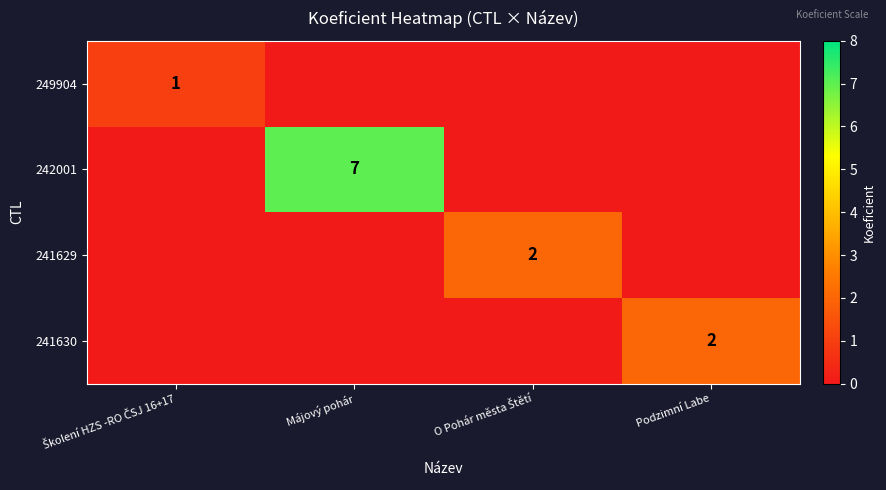

The value of 242001 at Májový pohár is 2. True or false?

False